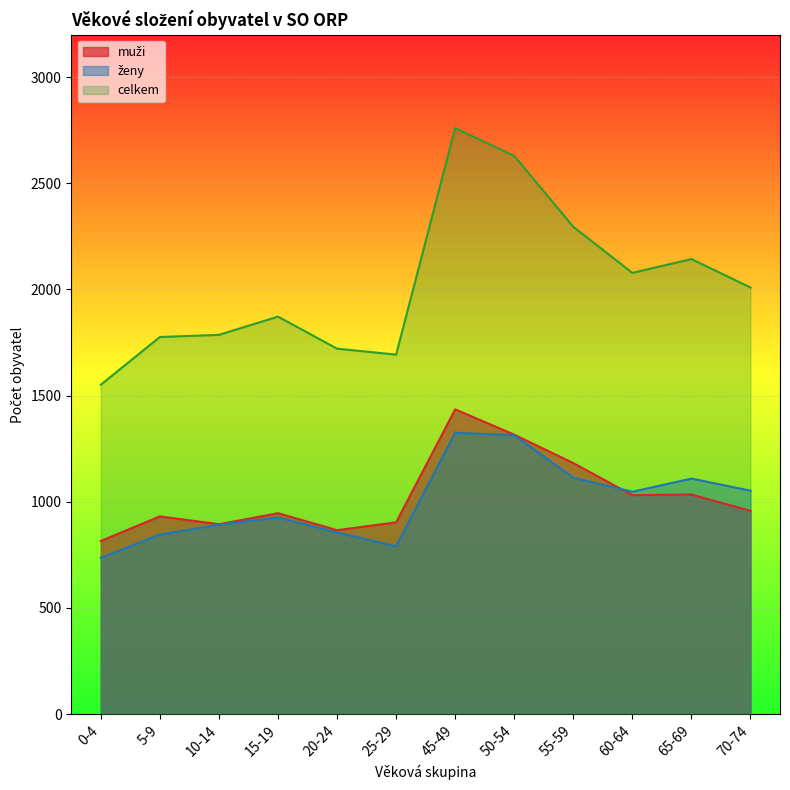

Reading left to right, transcribe all the data shown in this chart.

muži: 815	931	894	946	866	903	1435	1316	1182	1031	1034	957
ženy: 736	845	892	926	855	790	1325	1313	1113	1047	1109	1052
celkem: 1551	1776	1786	1872	1721	1693	2760	2629	2295	2078	2143	2009